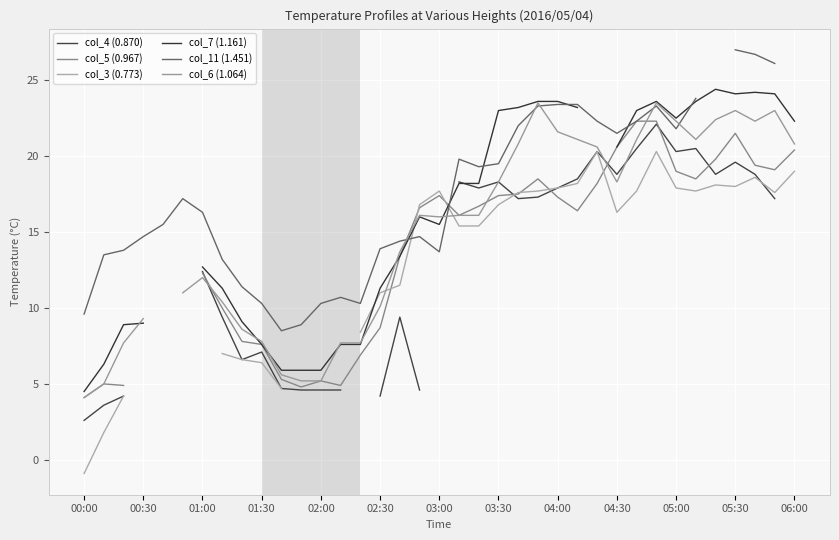

How many intersections are there between col_4 (0.870) and col_3 (0.773)?

2